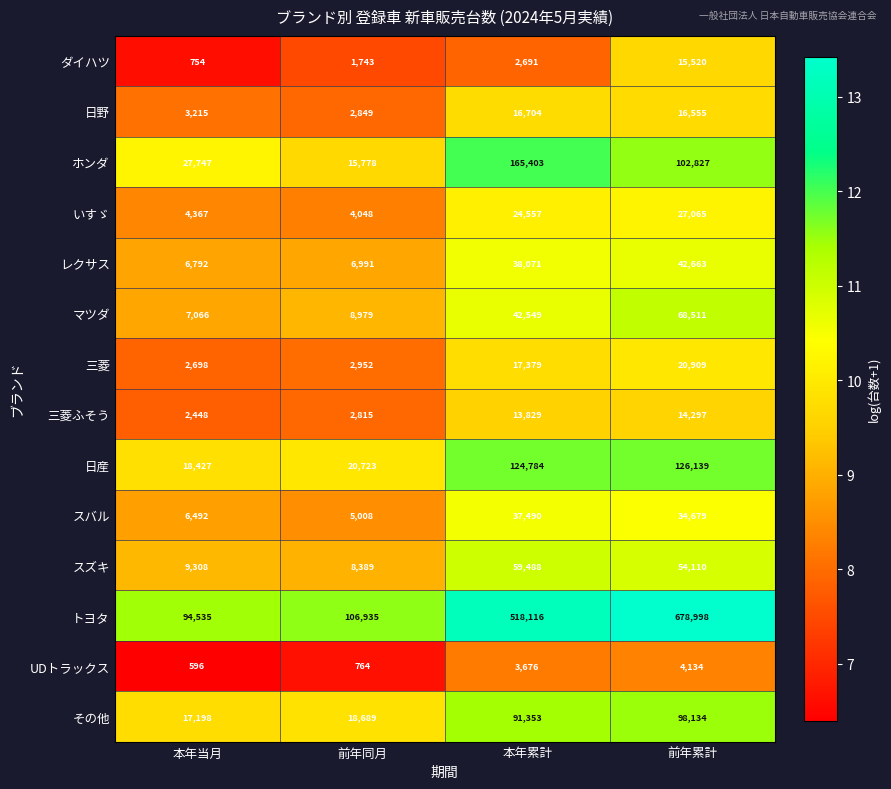

Which category has the lowest value across all series?

本年当月